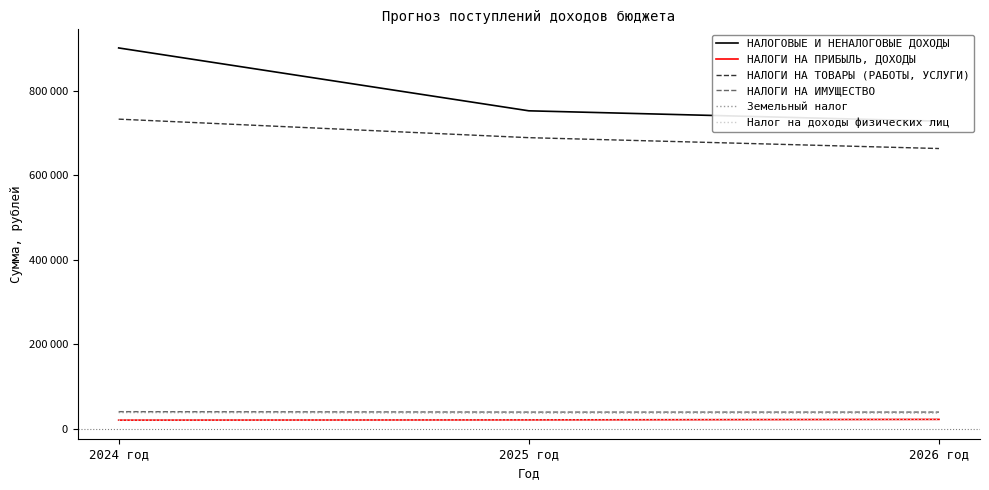

Reading left to right, list all the values displayed in this chart.

НАЛОГОВЫЕ И НЕНАЛОГОВЫЕ ДОХОДЫ: 901200	752510	728010
НАЛОГИ НА ПРИБЫЛЬ, ДОХОДЫ: 21000	21510	22710
НАЛОГИ НА ТОВАРЫ (РАБОТЫ, УСЛУГИ): 732800	689000	663300
НАЛОГИ НА ИМУЩЕСТВО: 41000	40000	40000
Земельный налог: 39000	38000	38000
Налог на доходы физических лиц: 21000	21510	22710